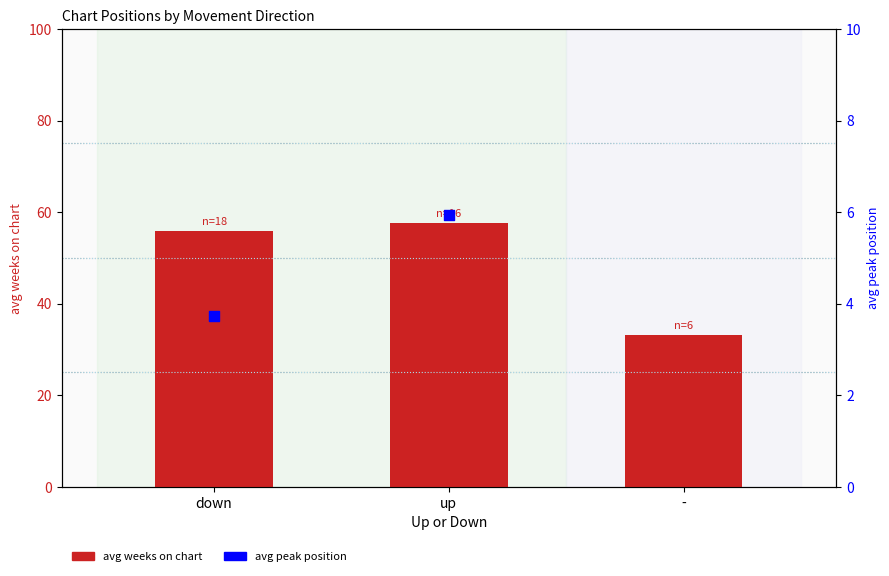

Is the value of avg weeks on chart at down greater than the value of avg peak position at -?

Yes